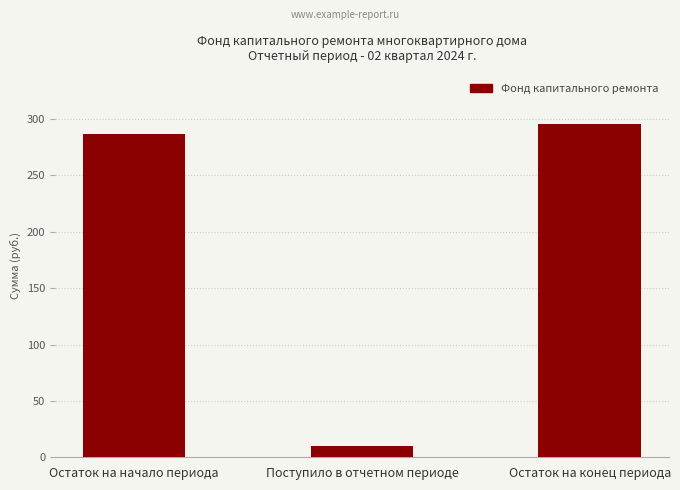

Count the number of data series in this chart.

1